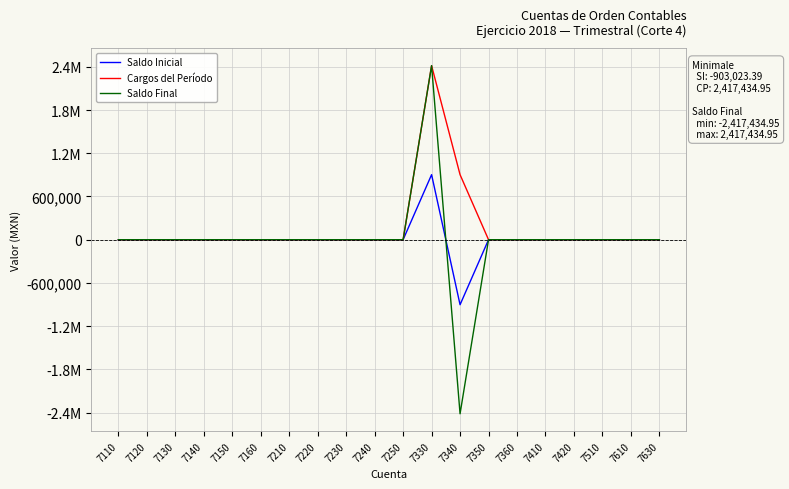

How many interior local valleys does the Saldo Inicial series have?

1